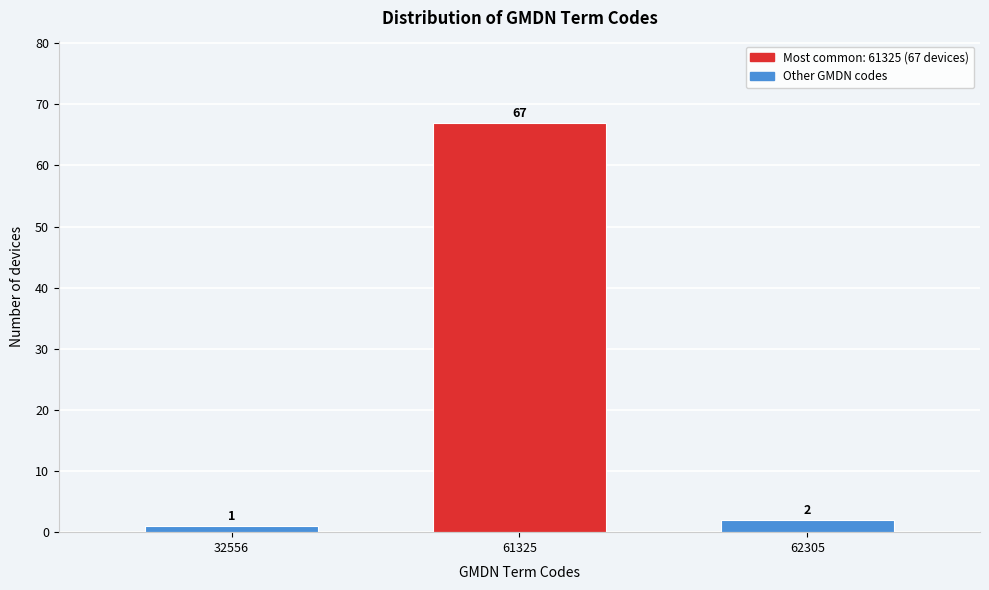

Reading left to right, list all the values displayed in this chart.

32556=1	61325=67	62305=2